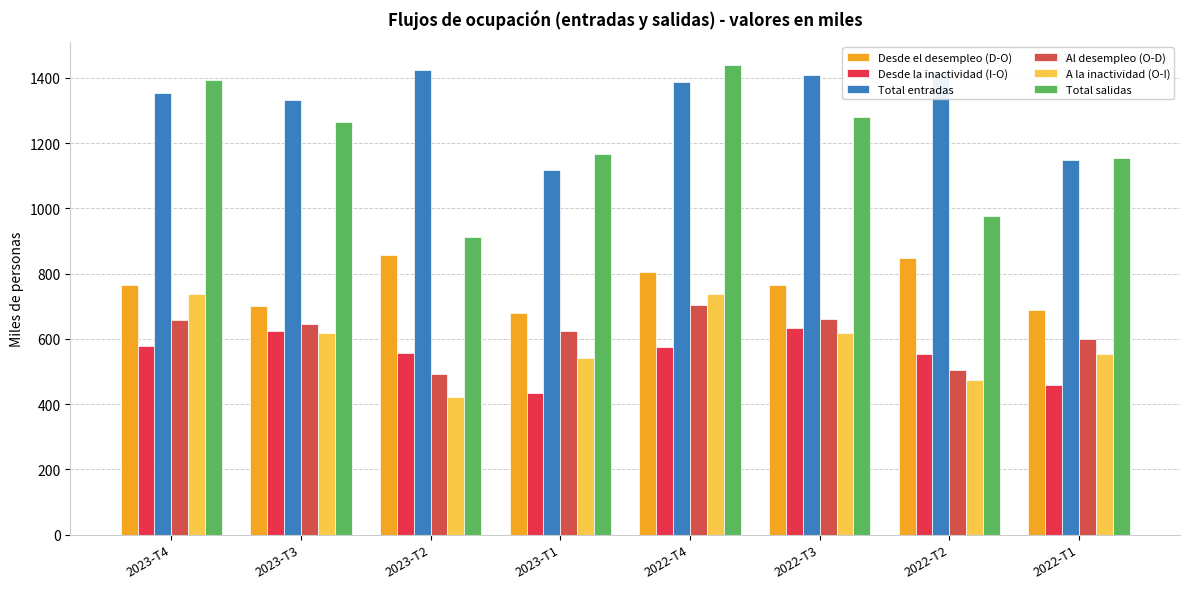

What is the difference between the second highest and second lowest values in the A la inactividad (O-I) series?

262.1